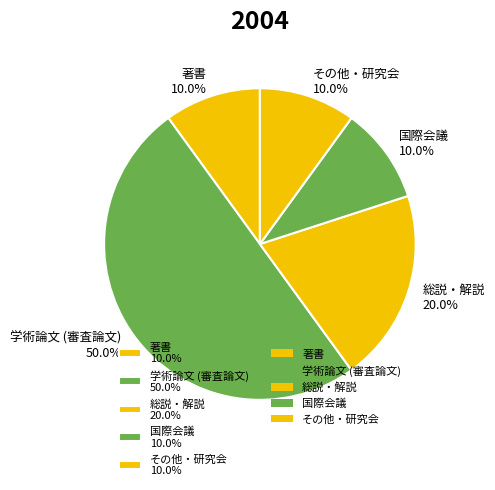

Is 著書 10.0% the majority of the pie?

No